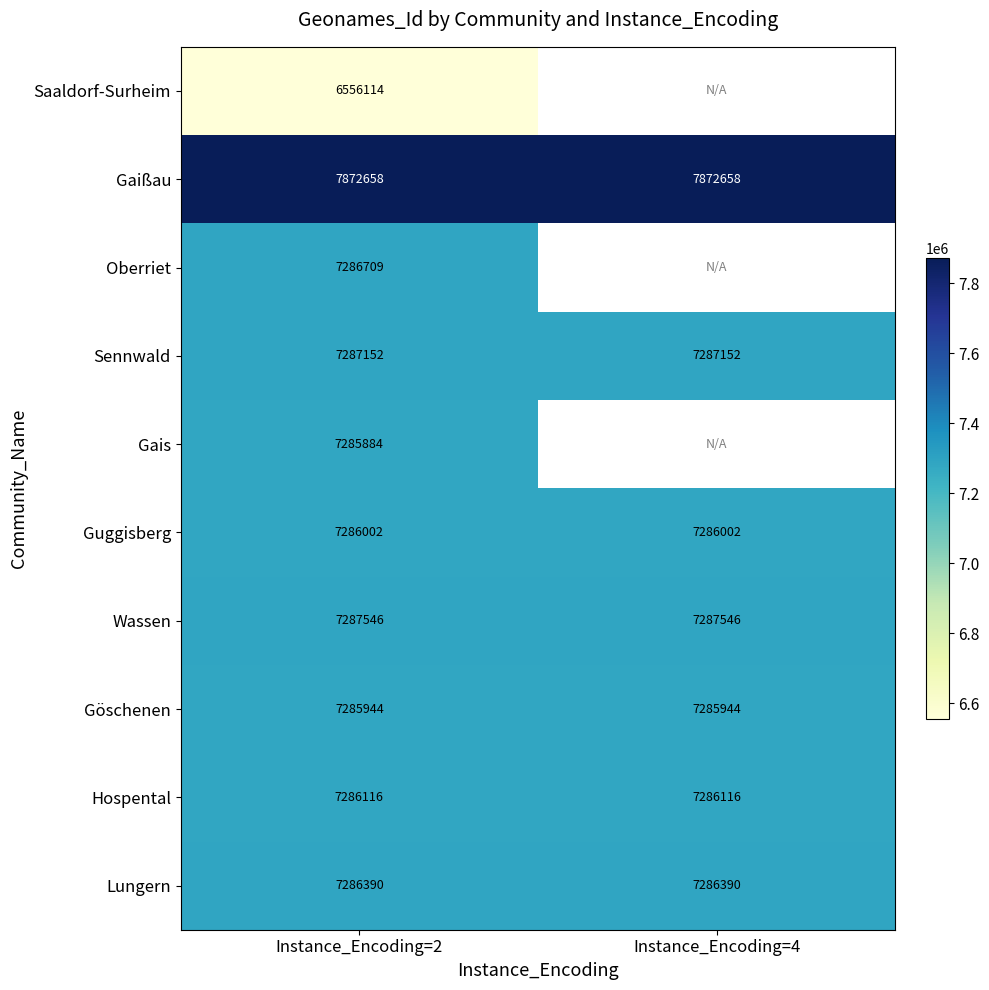

The value of Lungern at Instance_Encoding=2 is 7286390. True or false?

True